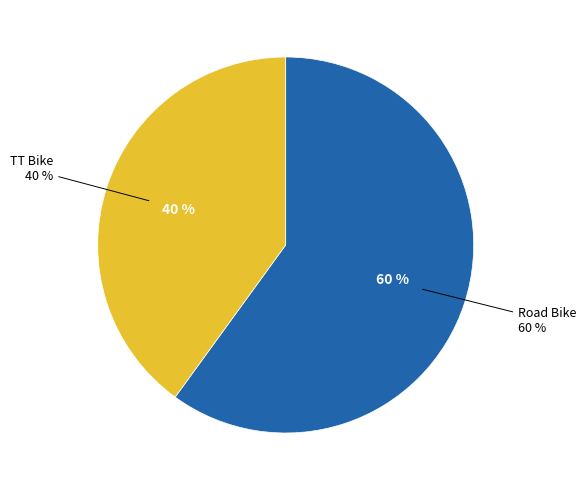

What is the smallest slice in the pie chart?

TT Bike